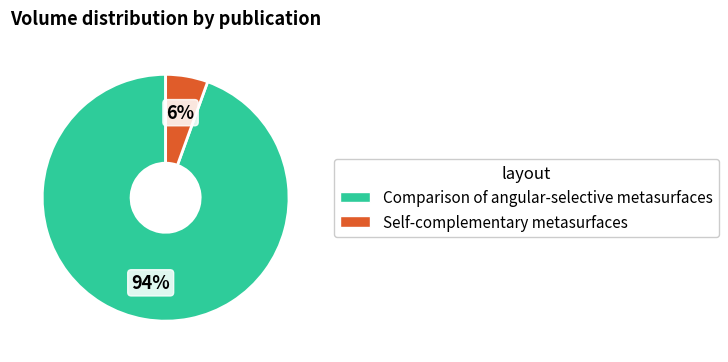

Between Self-complementary metasurfaces and Comparison of angular-selective metasurfaces, which is larger?

Comparison of angular-selective metasurfaces